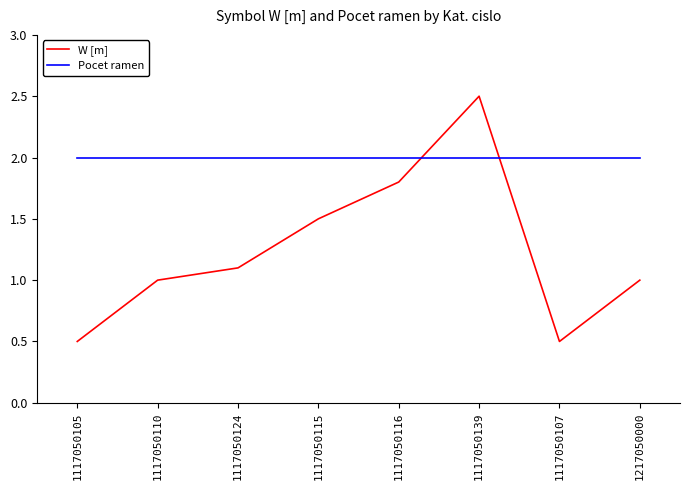

At which category is the sum across all series the highest?

1117050139